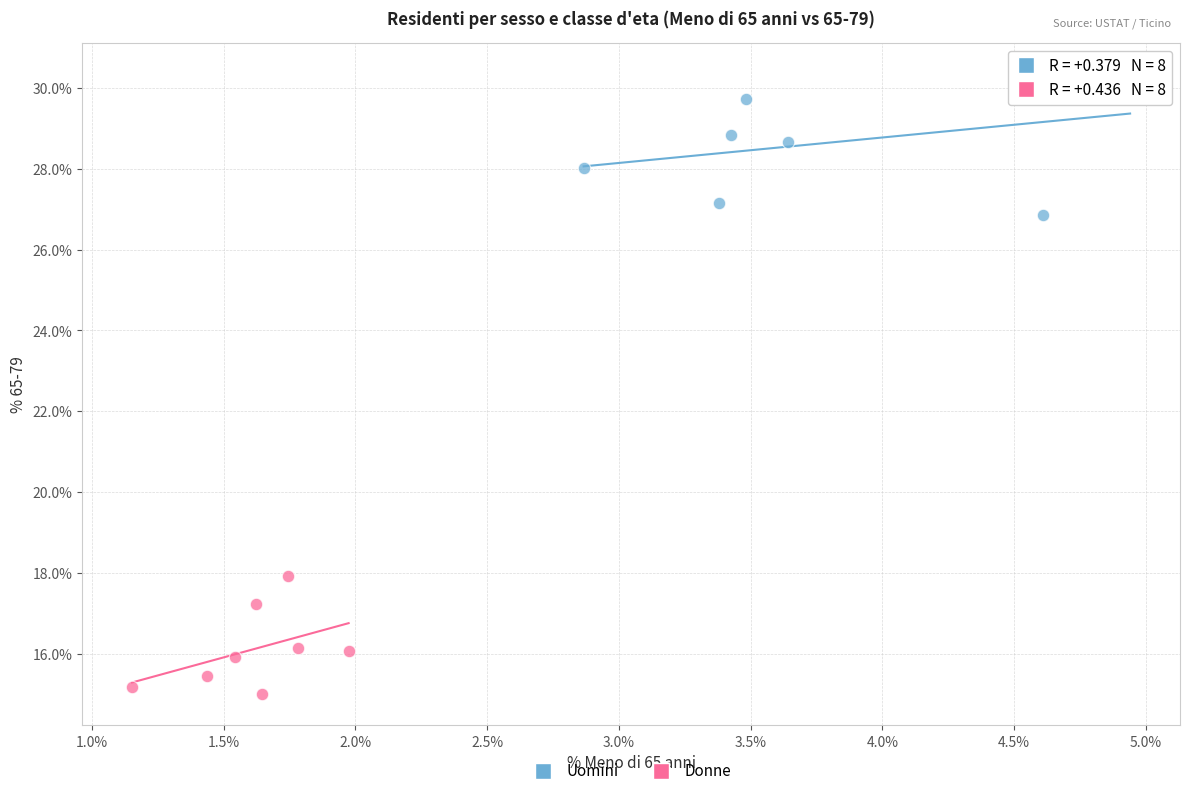

Which series contains the highest Y value?

Uomini